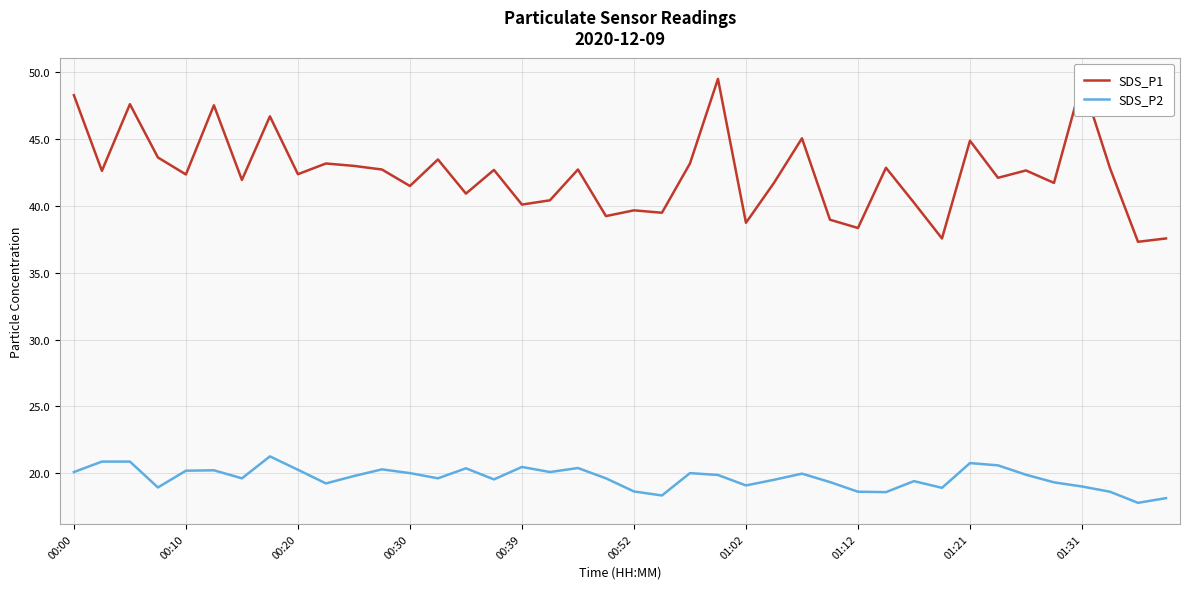

Which series has the largest total across all categories?

SDS_P1